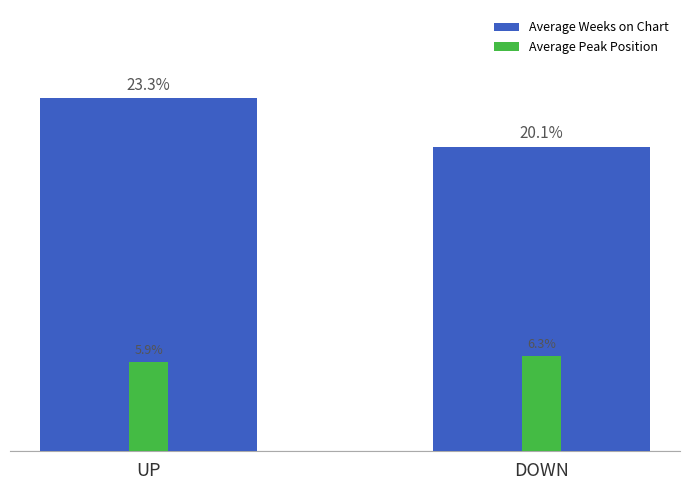

Is it true that Average Weeks on Chart equals 23.3 at UP?

True